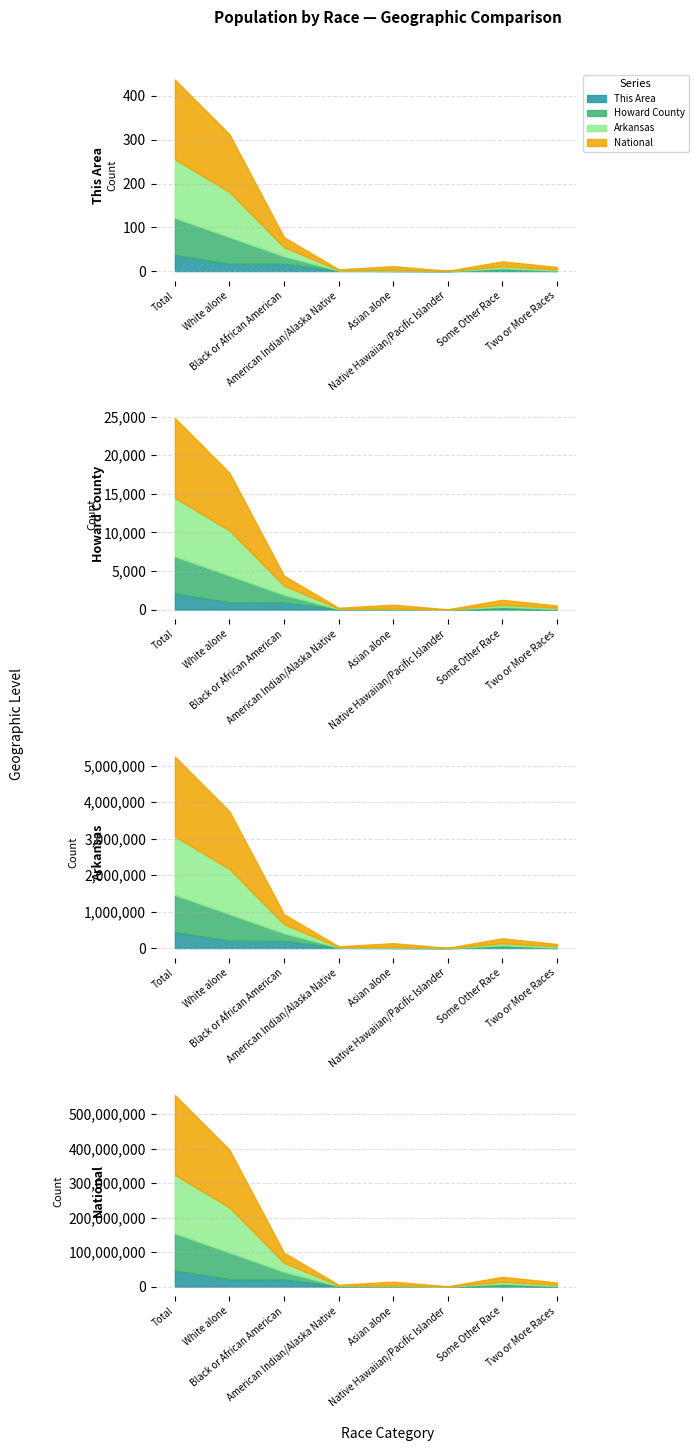

Is the value of Howard County at Asian alone greater than the value of Arkansas at Asian alone?

No